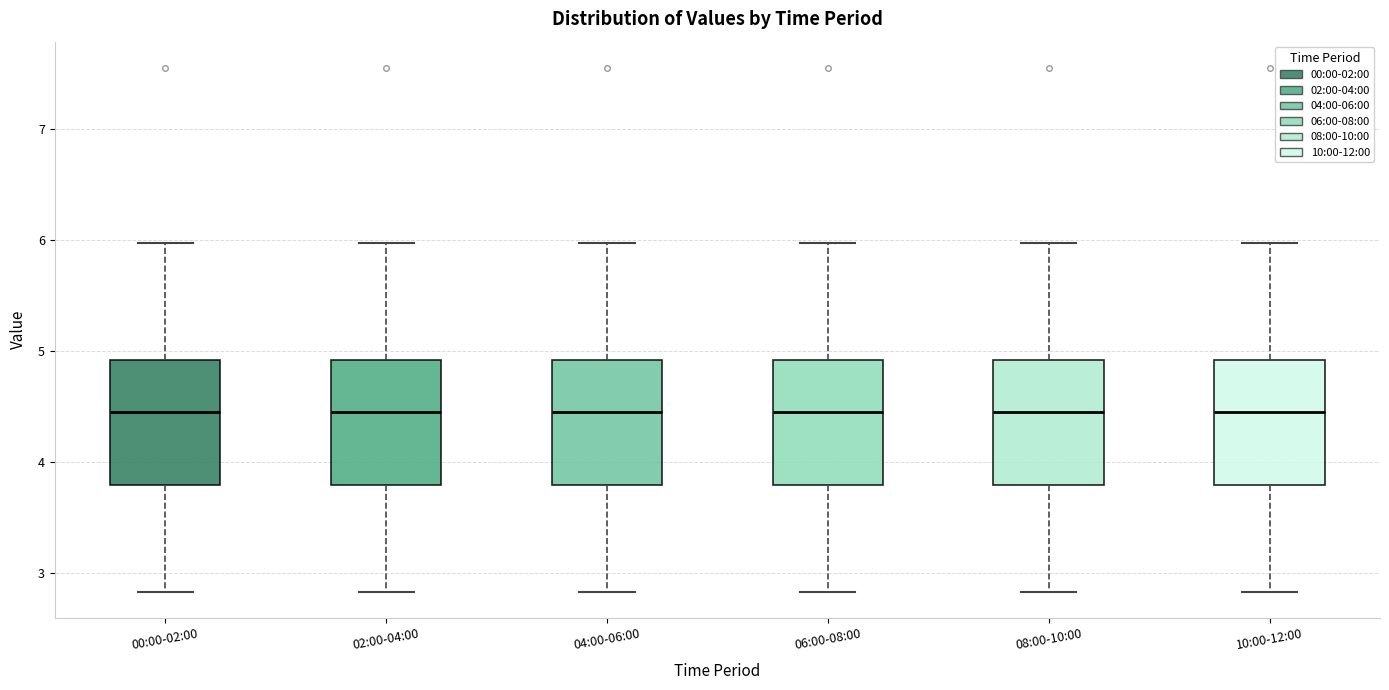

Reading left to right, transcribe this box plot: for each box, give where its median line is, the range the box spans, and where its two whiskers end, as read against the y-axis. The values are not printed on the chart, so give them approximately, as read against the axis.

00:00-02:00: median 4.5, box 3.8 to 4.9, whiskers 2.8 to 6.0
02:00-04:00: median 4.5, box 3.8 to 4.9, whiskers 2.8 to 6.0
04:00-06:00: median 4.5, box 3.8 to 4.9, whiskers 2.8 to 6.0
06:00-08:00: median 4.5, box 3.8 to 4.9, whiskers 2.8 to 6.0
08:00-10:00: median 4.5, box 3.8 to 4.9, whiskers 2.8 to 6.0
10:00-12:00: median 4.5, box 3.8 to 4.9, whiskers 2.8 to 6.0